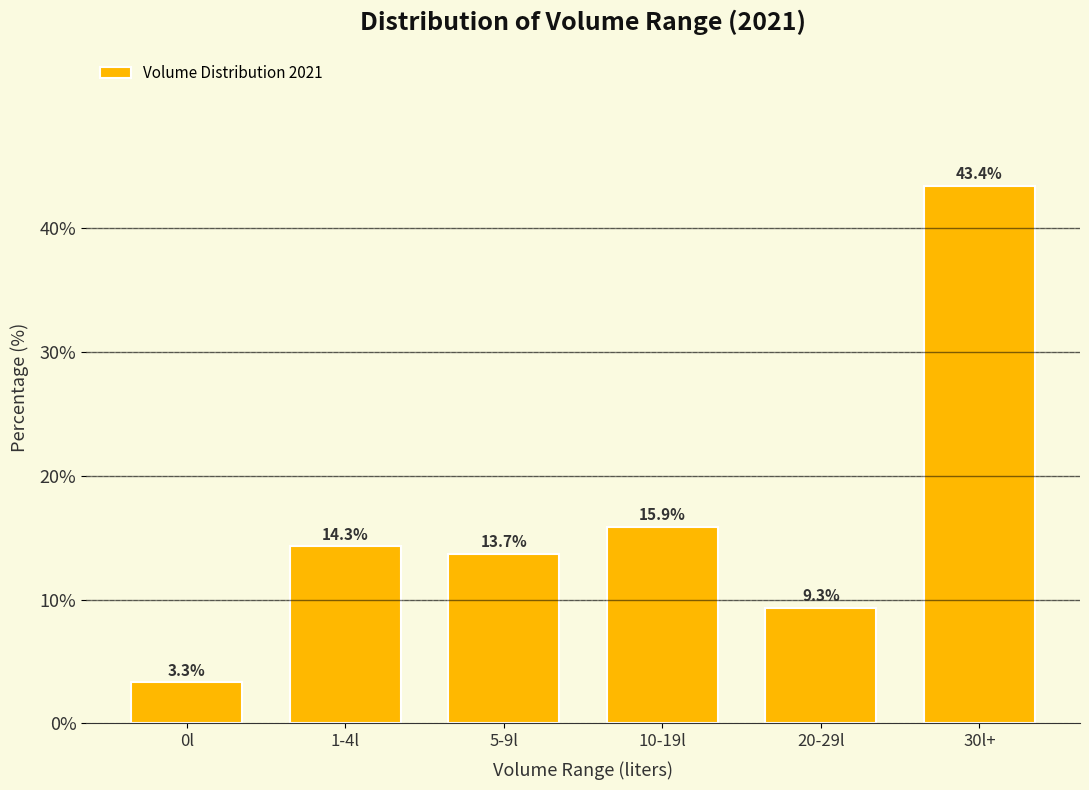

Reading left to right, transcribe all the data shown in this chart.

0l=3.3	1-4l=14.3	5-9l=13.7	10-19l=15.9	20-29l=9.3	30l+=43.4